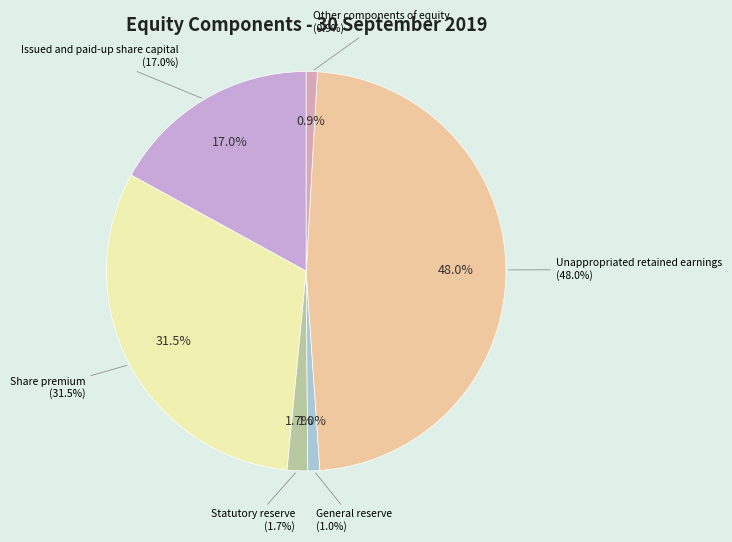

To the nearest percent, what percentage of the pie is Unappropriated retained earnings?

48%